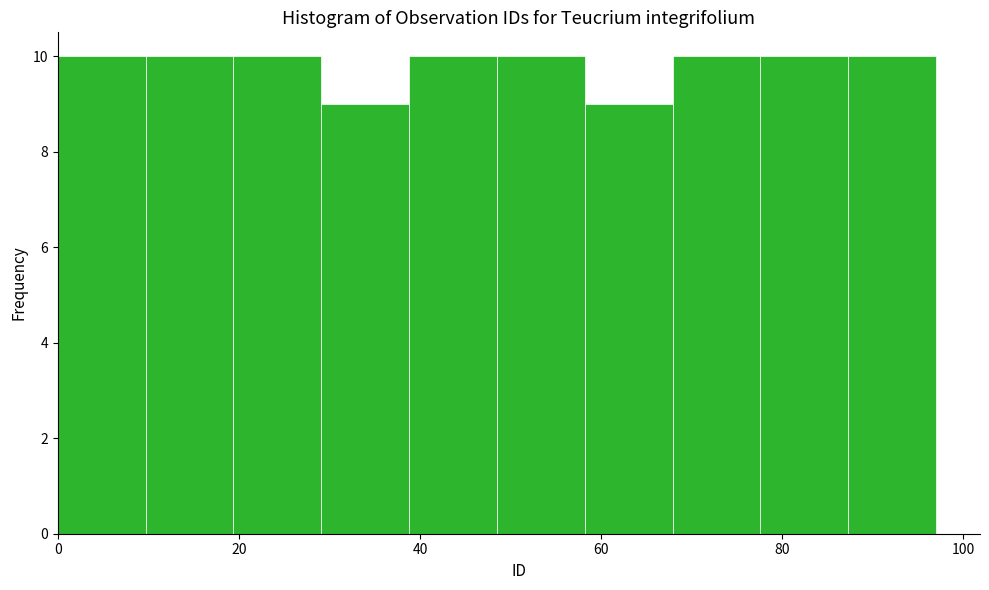

Reading left to right, transcribe this chart: for each bar, give the range it covers on the x-axis and its height. Neither the bar edges nor the heights are printed on the chart, so give them approximately, as read against the axes.

0 to 10: 10
10 to 20: 10
20 to 30: 10
30 to 38: 9
38 to 48: 10
48 to 58: 10
58 to 68: 9
68 to 78: 10
78 to 88: 10
88 to 98: 10